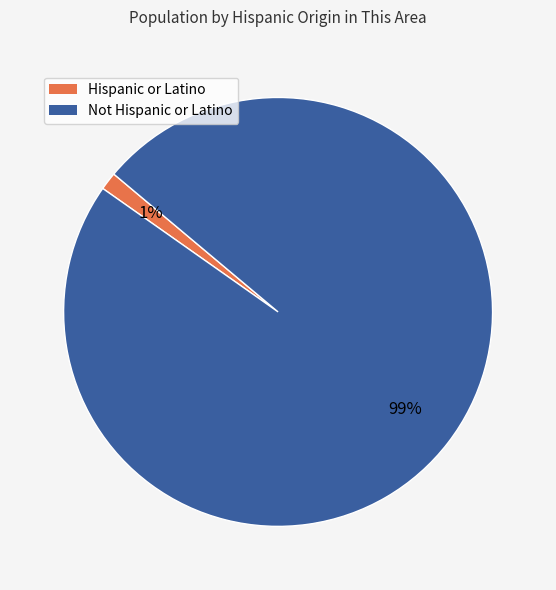

Combined, do Hispanic or Latino and Not Hispanic or Latino account for over 50%?

Yes